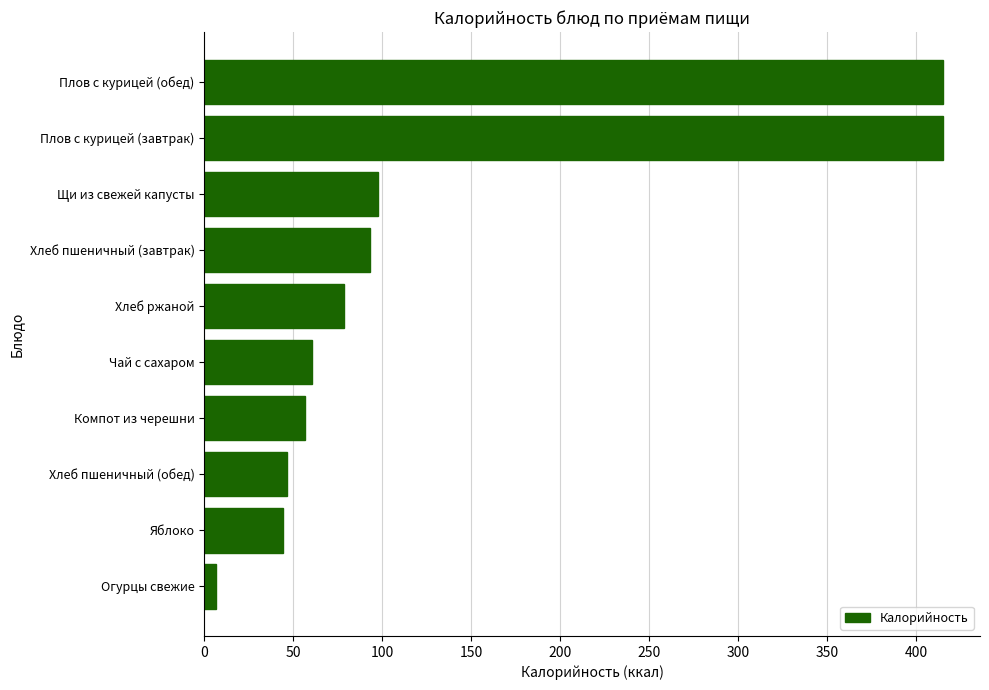

Between Плов с курицей (обед) and Компот из черешни, which is larger?

Плов с курицей (обед)